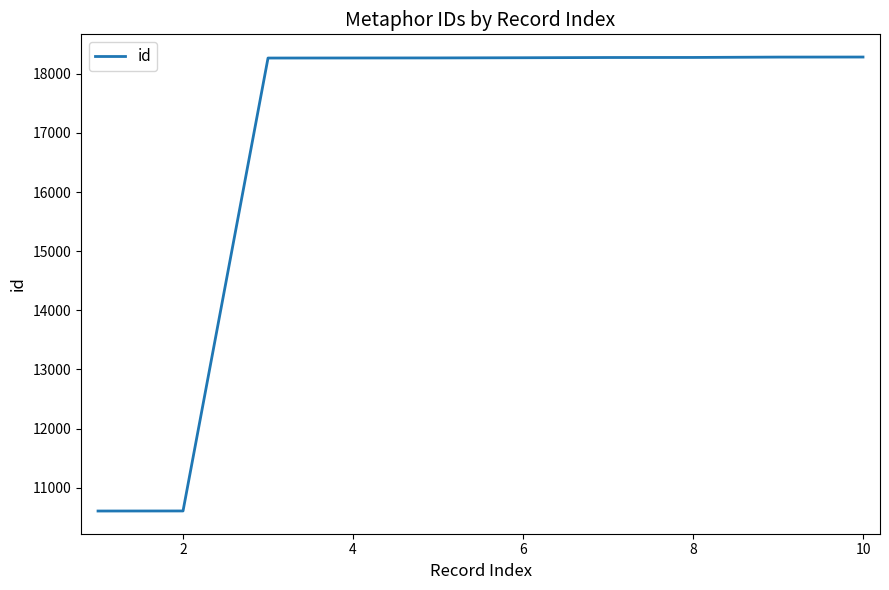

What is the smallest value displayed?

10607